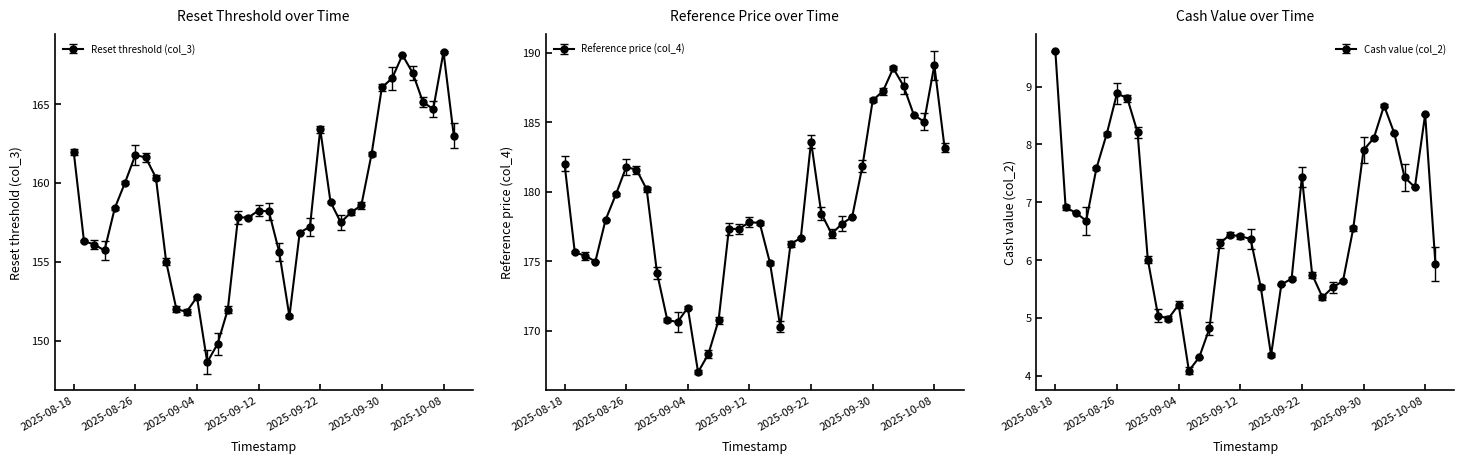

How many data points in Reference price (col_4) are above 177?

23